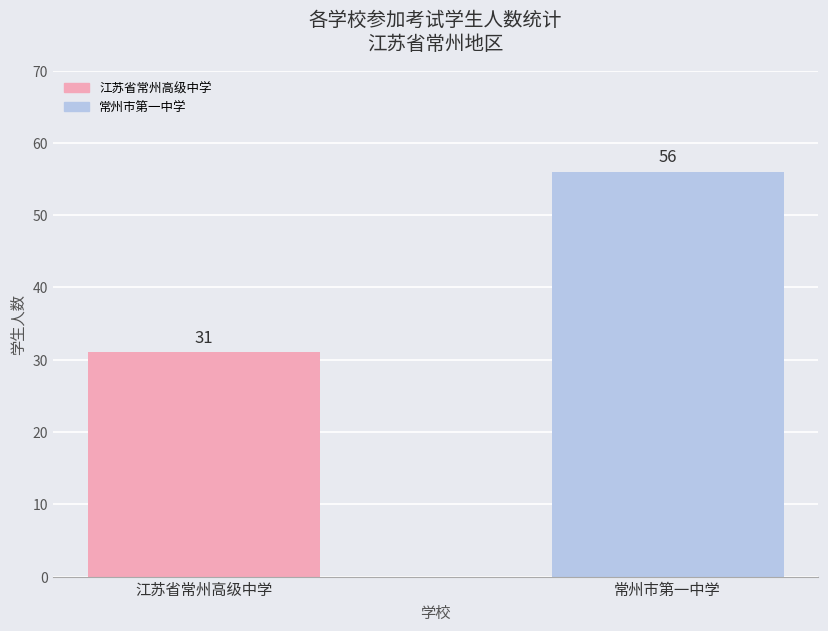

Reading left to right, extract all data points from this chart.

31	56